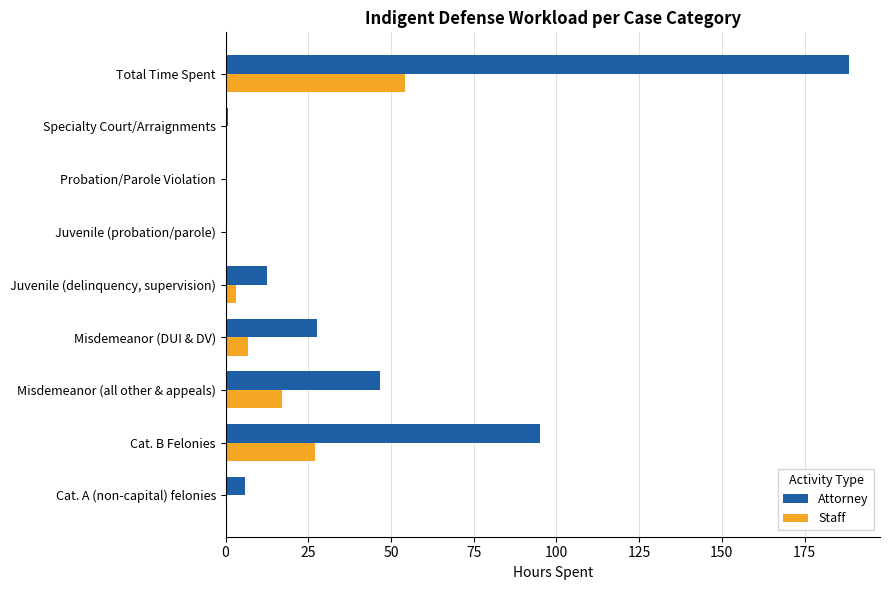

What is the sum of all Staff values?

108.6